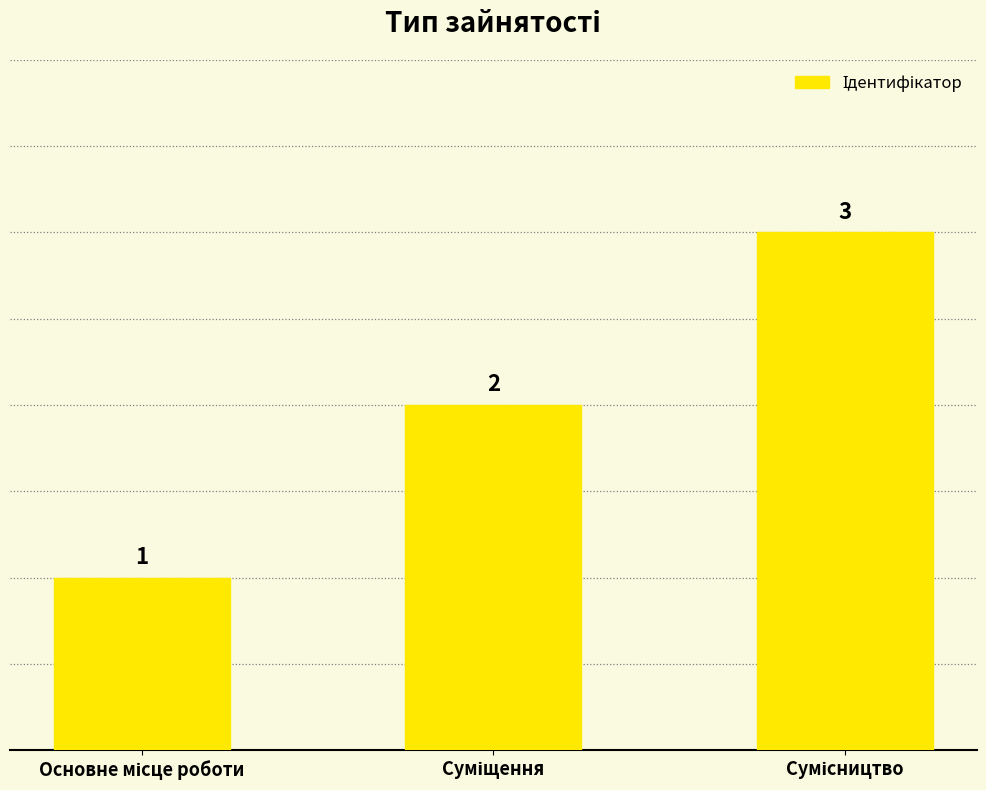

Count the values in the range 1 to 3.

3